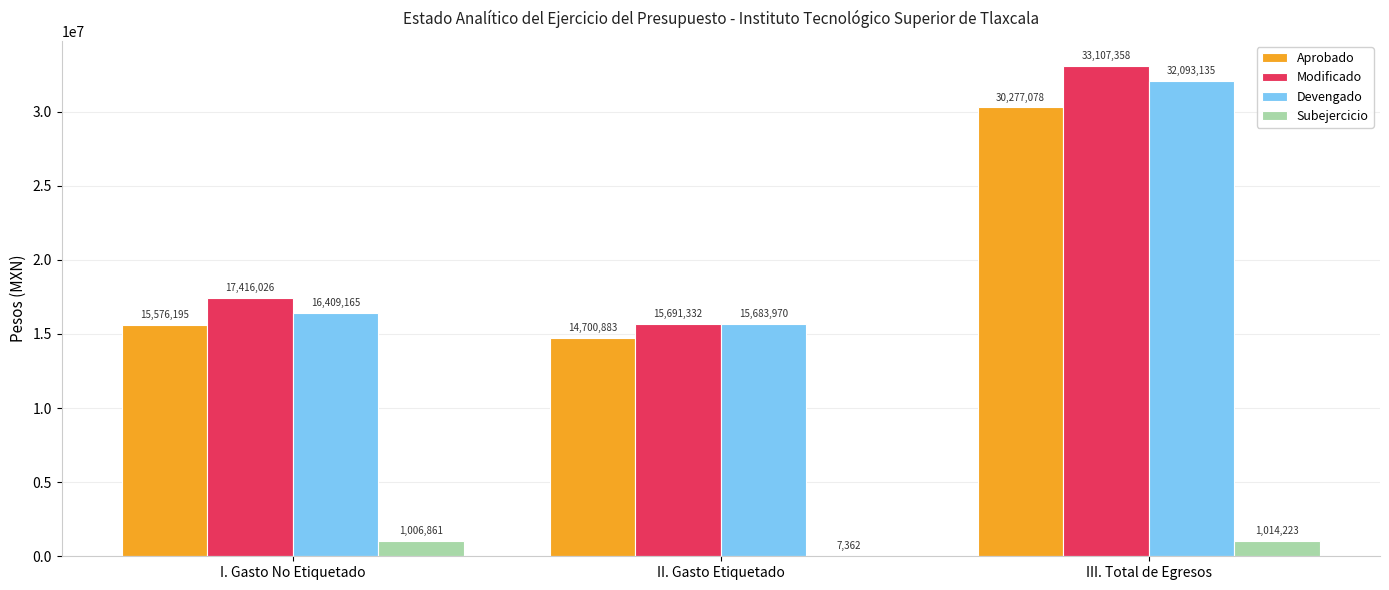

What is the maximum value for Subejercicio?

1014223.2